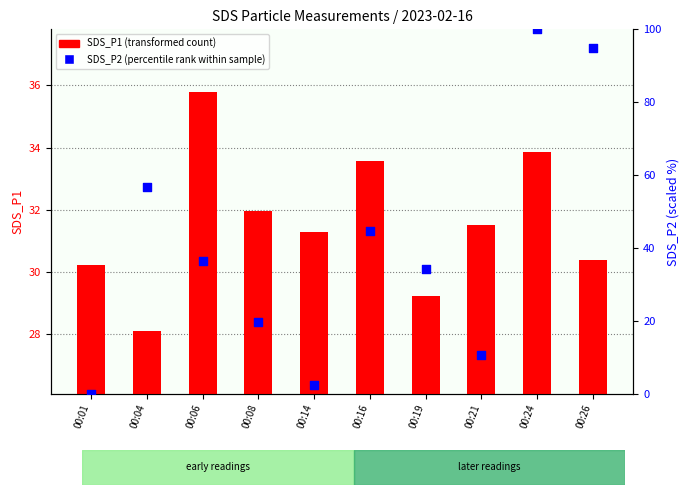

What is the total value across all series at 00:16?

78.3